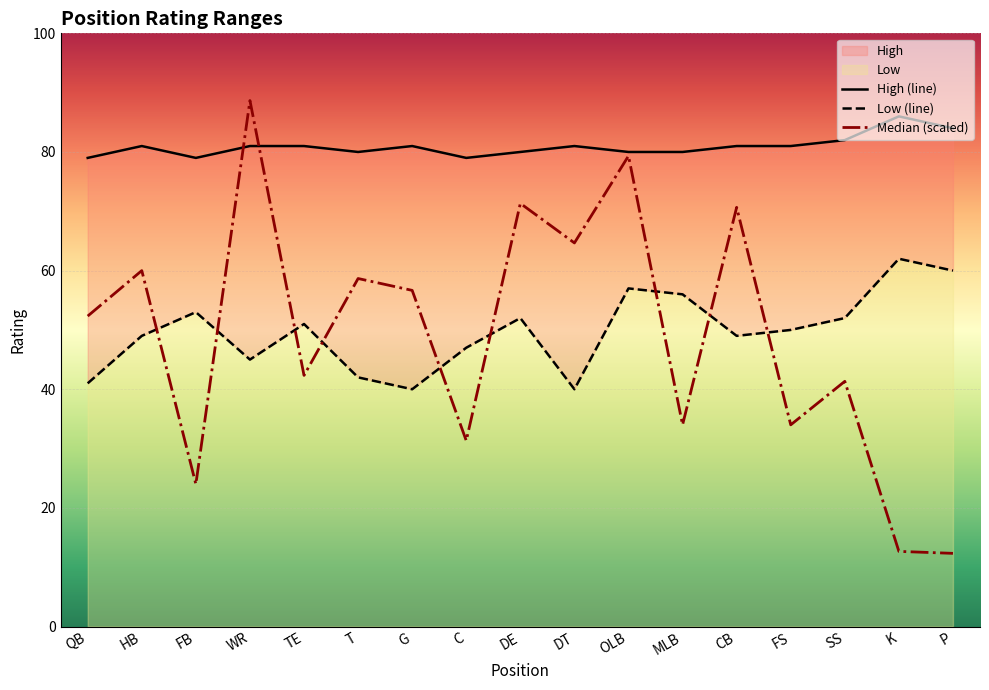

At which category is the sum across all series the highest?

OLB